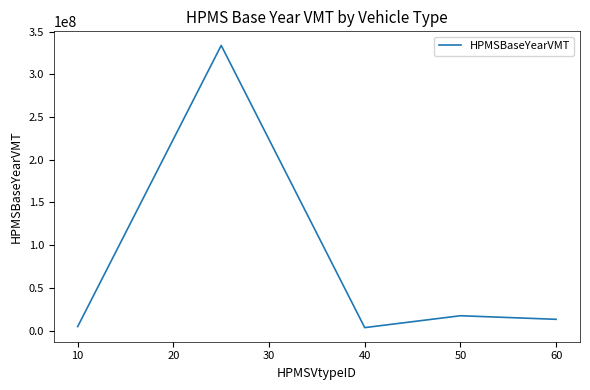

What is the difference between the second highest and minimum values?

13906253.4